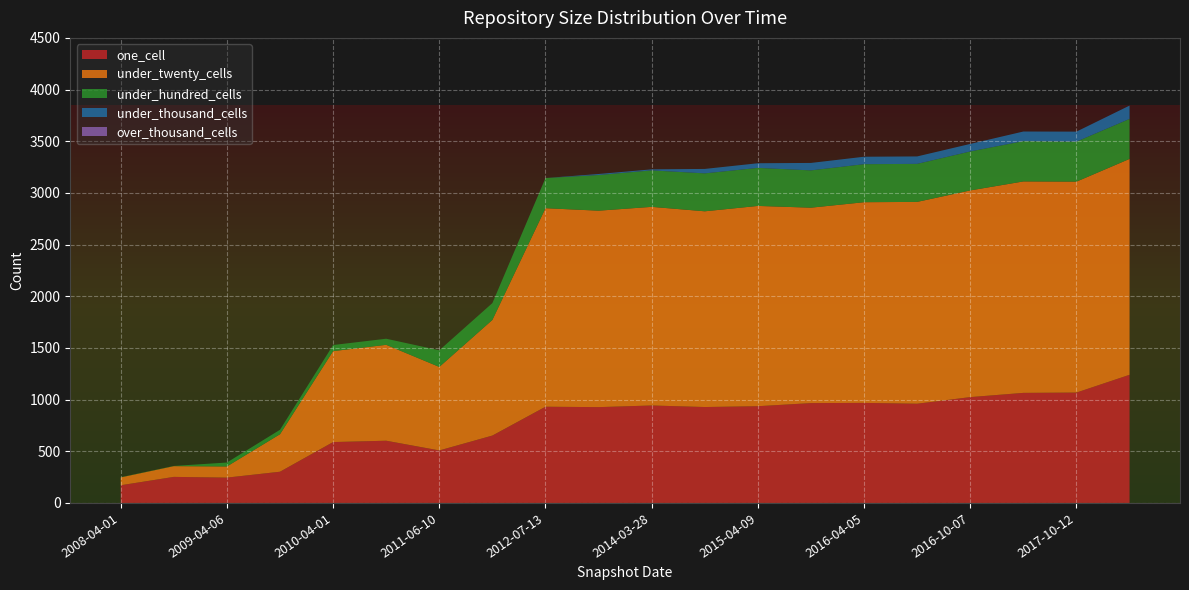

Reading left to right, extract all data points from this chart.

one_cell: 2014-03-28=943	2015-04-09=936	2008-10-10=252	2013-09-10=927	2009-04-06=245	2012-07-13=931	2014-09-08=928	2016-10-07=1024	2010-07-26=602	2016-07-04=960	2018-04-09=1240	2016-01-04=966	2016-04-05=968	2011-06-10=508	2012-01-18=652	2008-04-01=171	2010-04-01=589	2017-10-12=1068	2017-07-24=1065	2009-09-25=302
under_twenty_cells: 2014-03-28=1922	2015-04-09=1938	2008-10-10=104	2013-09-10=1901	2009-04-06=108	2012-07-13=1921	2014-09-08=1894	2016-10-07=2000	2010-07-26=928	2016-07-04=1953	2018-04-09=2089	2016-01-04=1891	2016-04-05=1942	2011-06-10=808	2012-01-18=1119	2008-04-01=76	2010-04-01=880	2017-10-12=2041	2017-07-24=2046	2009-09-25=363
under_hundred_cells: 2014-03-28=353	2015-04-09=368	2008-10-10=2	2013-09-10=345	2009-04-06=38	2012-07-13=292	2014-09-08=367	2016-10-07=377	2010-07-26=59	2016-07-04=368	2018-04-09=387	2016-01-04=361	2016-04-05=368	2011-06-10=161	2012-01-18=163	2008-04-01=2	2010-04-01=59	2017-10-12=387	2017-07-24=390	2009-09-25=43
under_thousand_cells: 2014-03-28=10	2015-04-09=45	2008-10-10=0	2013-09-10=10	2009-04-06=0	2012-07-13=0	2014-09-08=43	2016-10-07=73	2010-07-26=0	2016-07-04=72	2018-04-09=129	2016-01-04=72	2016-04-05=72	2011-06-10=0	2012-01-18=0	2008-04-01=0	2010-04-01=0	2017-10-12=97	2017-07-24=93	2009-09-25=0
over_thousand_cells: 2014-03-28=0	2015-04-09=0	2008-10-10=0	2013-09-10=0	2009-04-06=0	2012-07-13=0	2014-09-08=0	2016-10-07=0	2010-07-26=0	2016-07-04=0	2018-04-09=0	2016-01-04=0	2016-04-05=0	2011-06-10=0	2012-01-18=0	2008-04-01=0	2010-04-01=0	2017-10-12=0	2017-07-24=0	2009-09-25=0